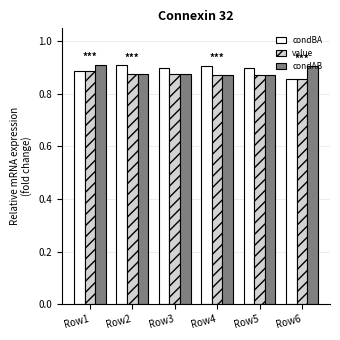

Where is condBA nearest to the value 0?

Row6